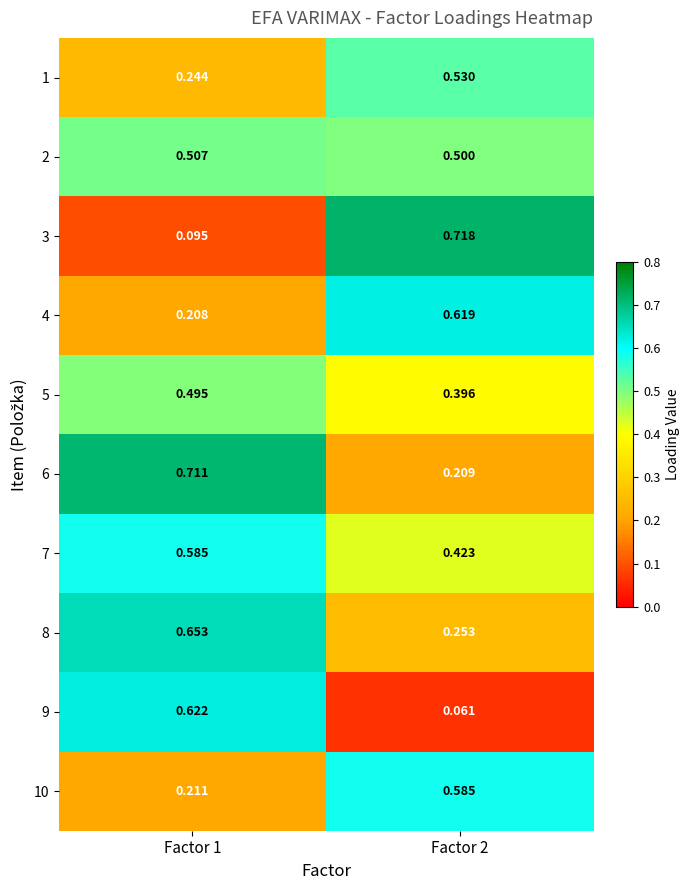

Between Factor 1 and Factor 2, which series saw the biggest shift?

3